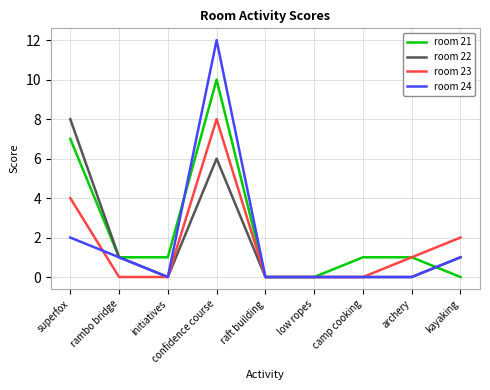

True or false: room 22 has a value of -4 at low ropes.

False